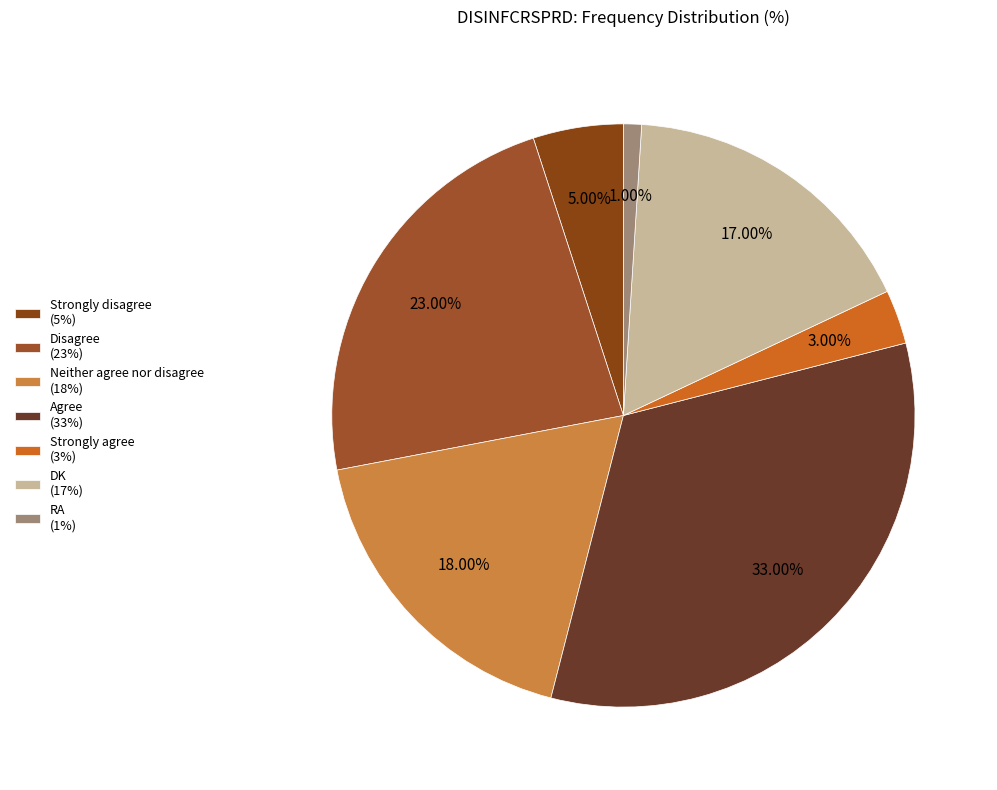

Rank the categories by value from lowest to highest.

RA, Strongly agree, Strongly disagree, DK, Neither agree nor disagree, Disagree, Agree